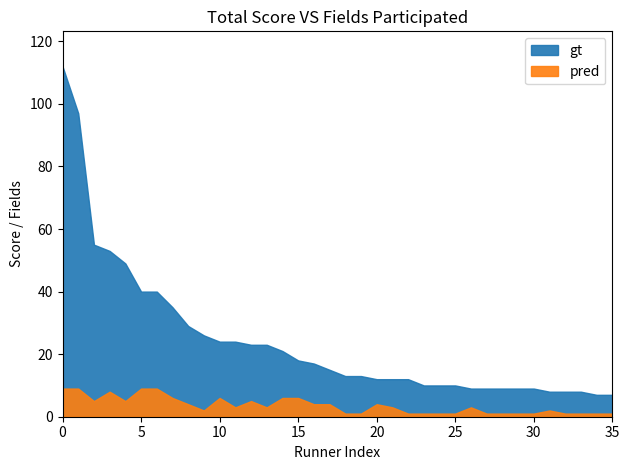

Which series changed the most between 50-20 and 50-11?

gt